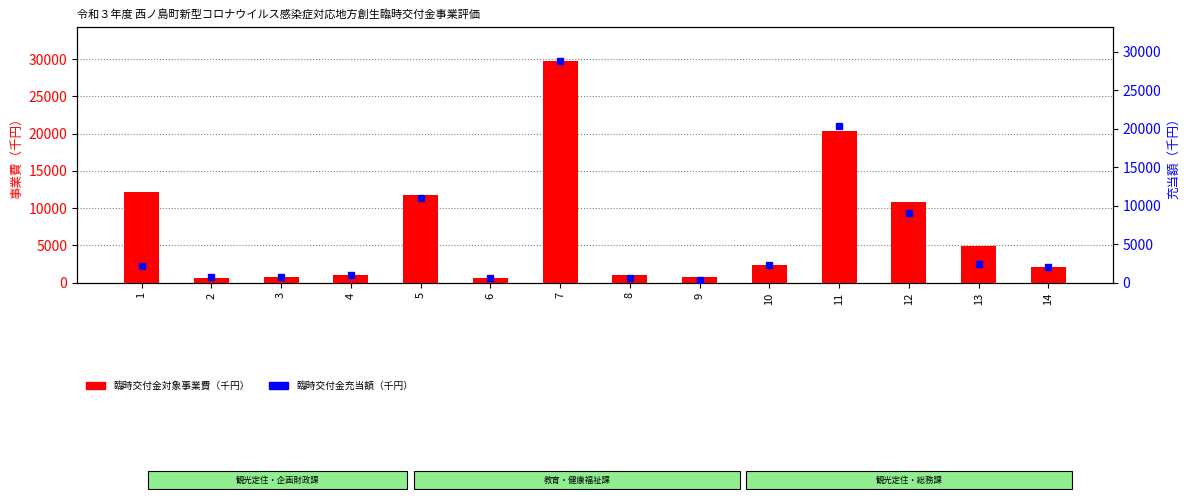

Where does the 臨時交付金充当額（千円） series first go above 2171?

5